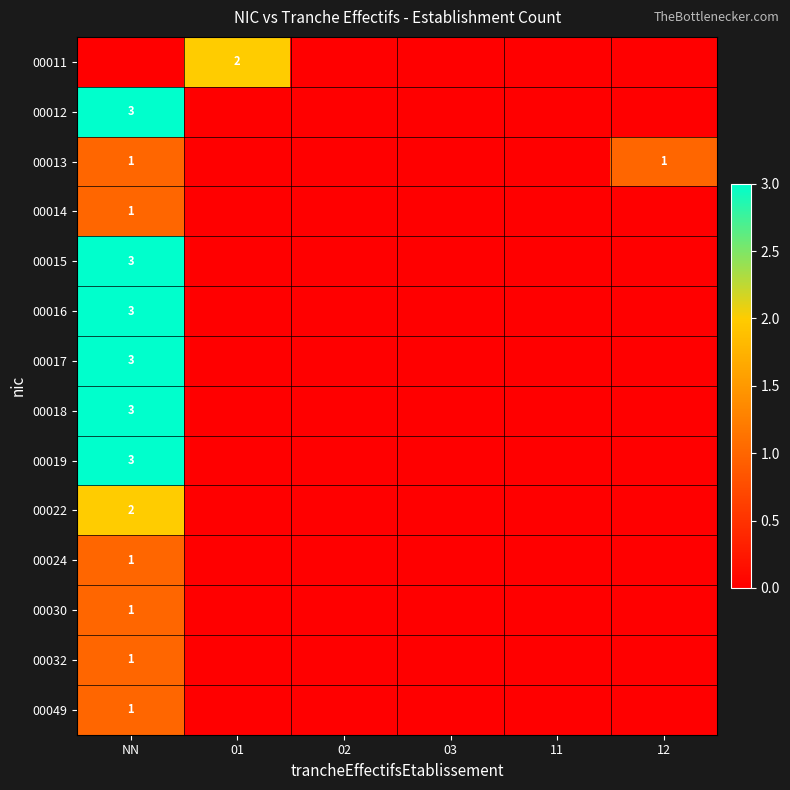

At which category is the sum across all series the highest?

NN